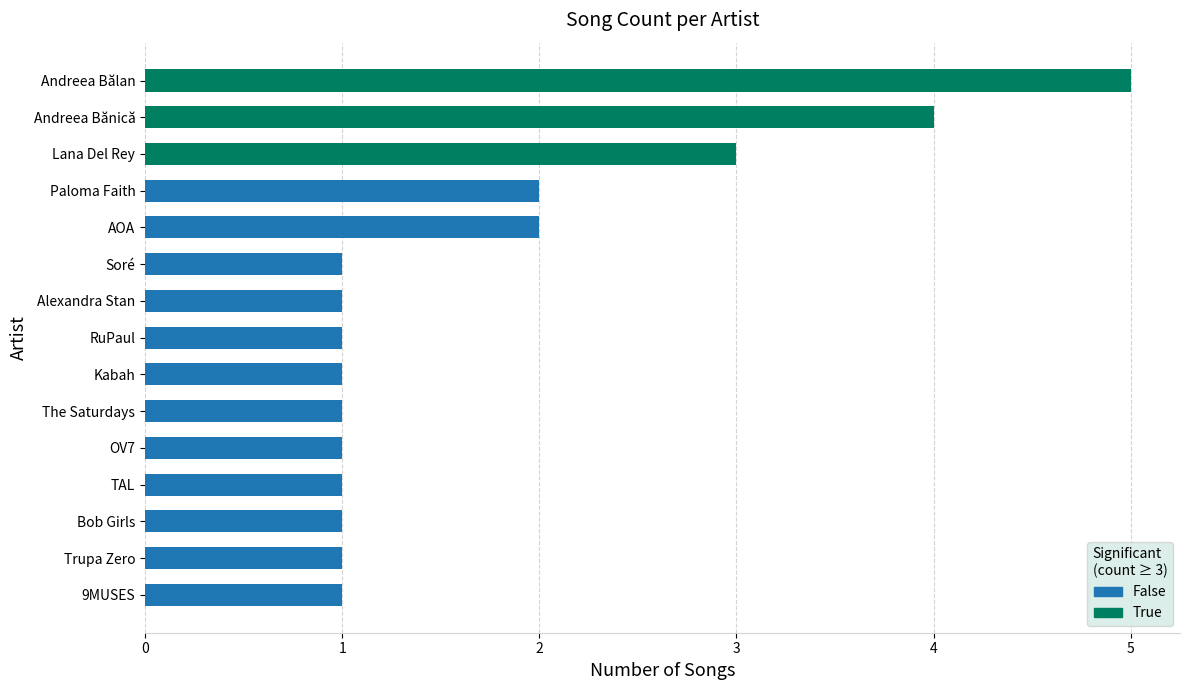

Reading top to bottom, what are all the values shown in this chart?

5	4	3	2	2	1	1	1	1	1	1	1	1	1	1